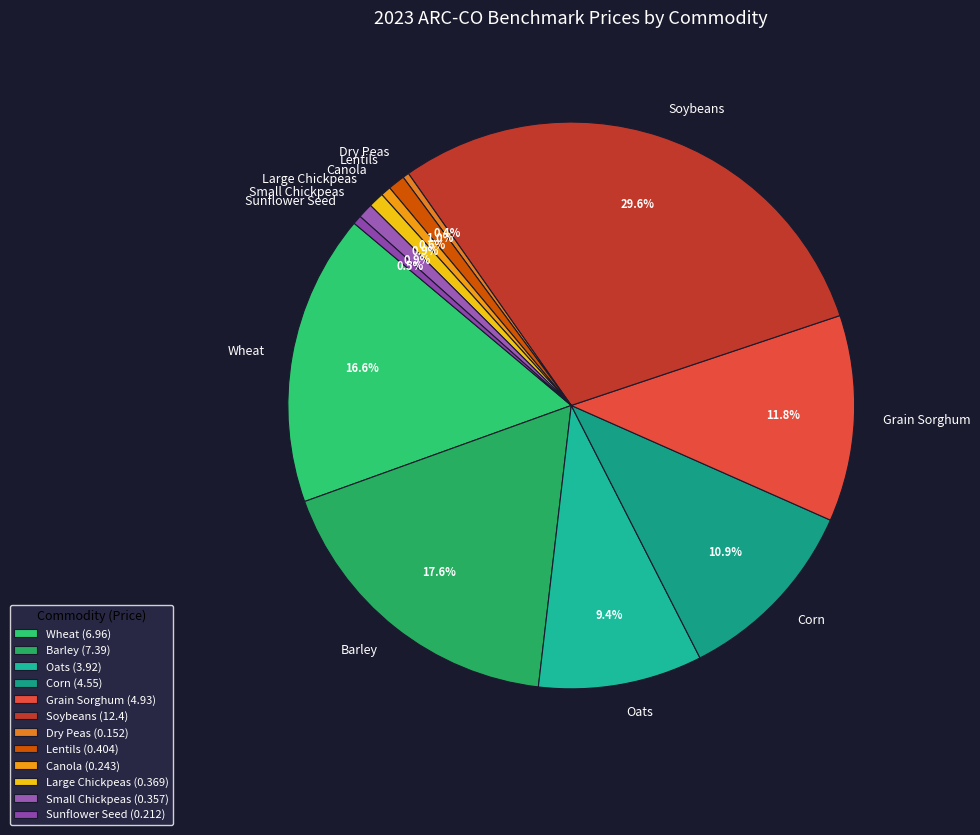

Which has a higher value, Small Chickpeas or Wheat?

Wheat